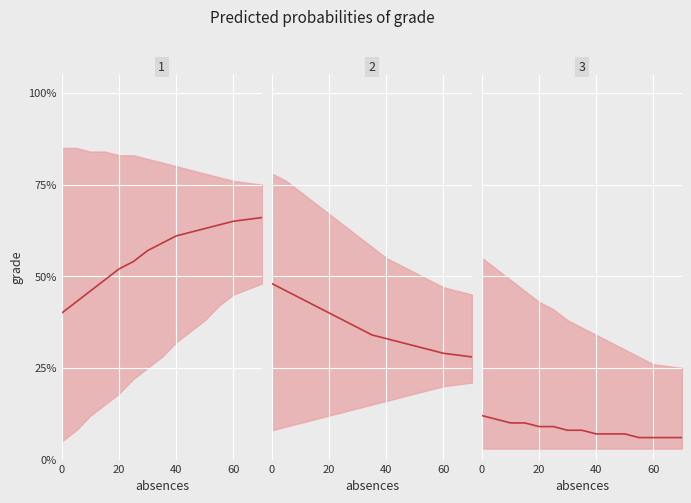

What position from the left is 40?

3